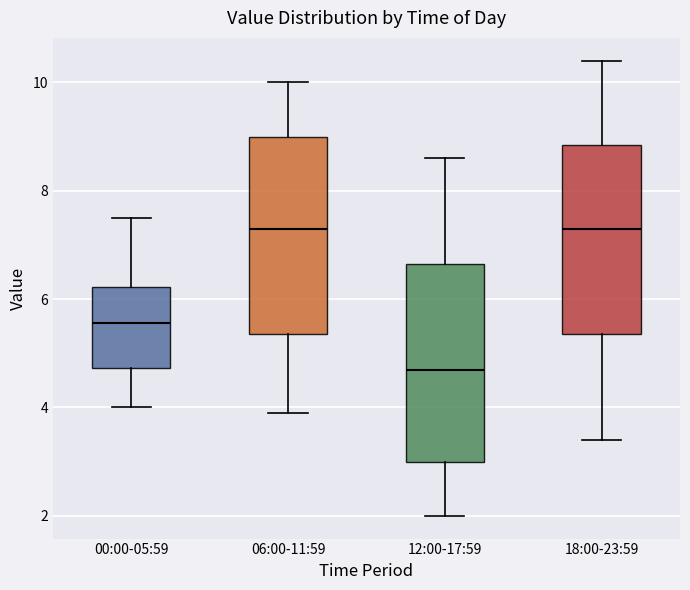

Reading left to right, transcribe this box plot: for each box, give where its median line is, the range the box spans, and where its two whiskers end, as read against the y-axis. The values are not printed on the chart, so give them approximately, as read against the axis.

00:00-05:59: median 5.6, box 4.8 to 6.2, whiskers 4.0 to 7.6
06:00-11:59: median 7.4, box 5.4 to 9.0, whiskers 4.0 to 10.0
12:00-17:59: median 4.8, box 3.0 to 6.6, whiskers 2.0 to 8.6
18:00-23:59: median 7.4, box 5.4 to 8.8, whiskers 3.4 to 10.4